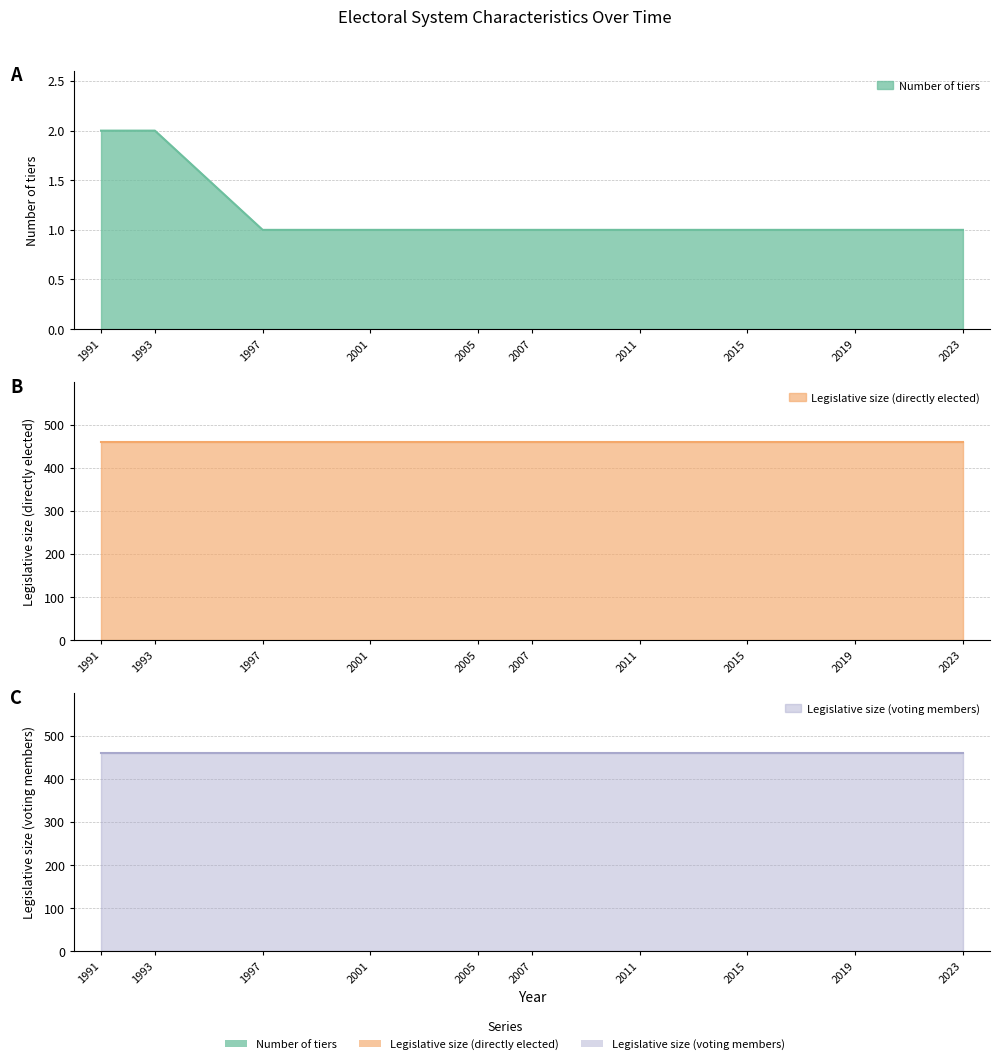

How many distinct data groups are displayed?

3